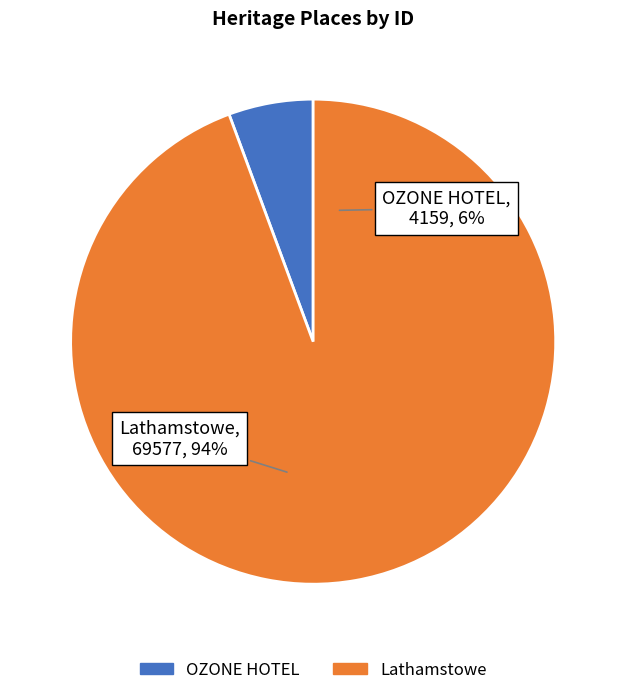

To the nearest percent, what is the difference between the largest and smallest slice percentages?

89%